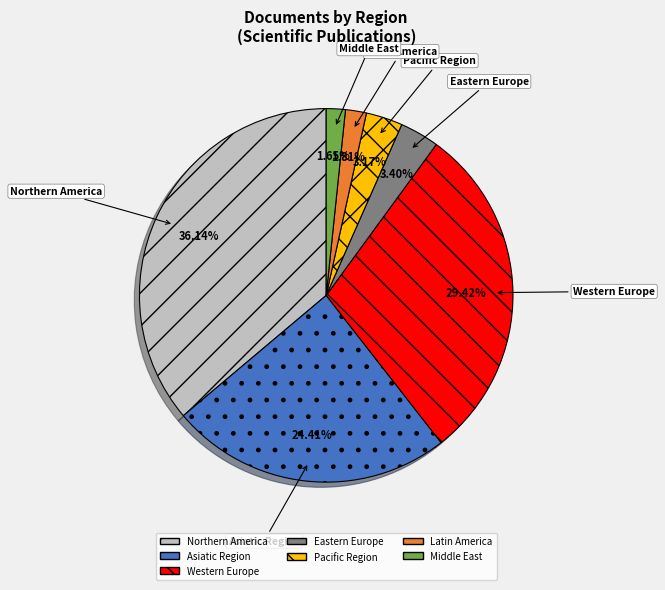

Is there any slice that represents more than half of the pie?

No